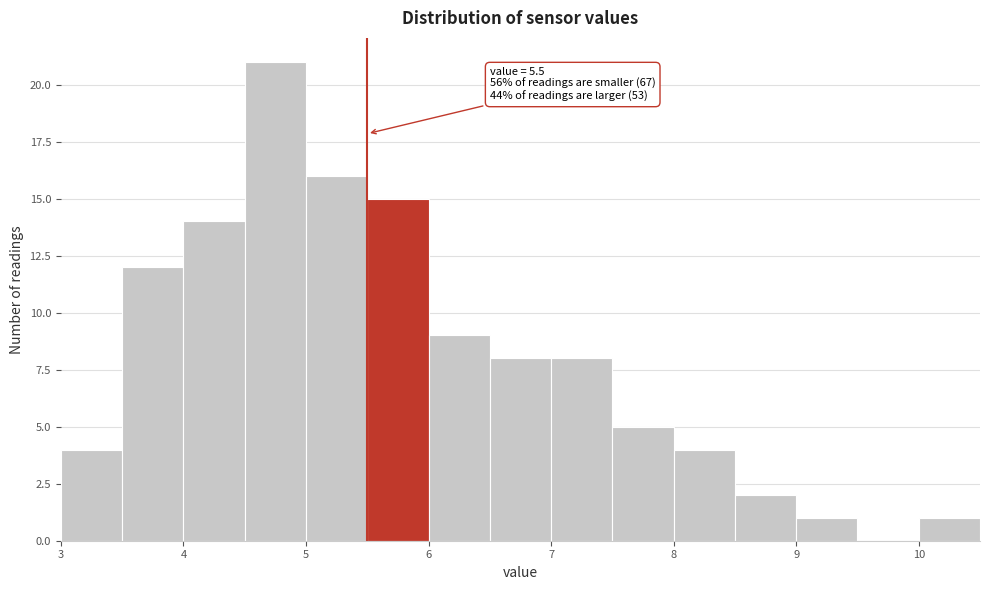

Over which range of the x-axis is the bar tallest?

4.5 to 5.0